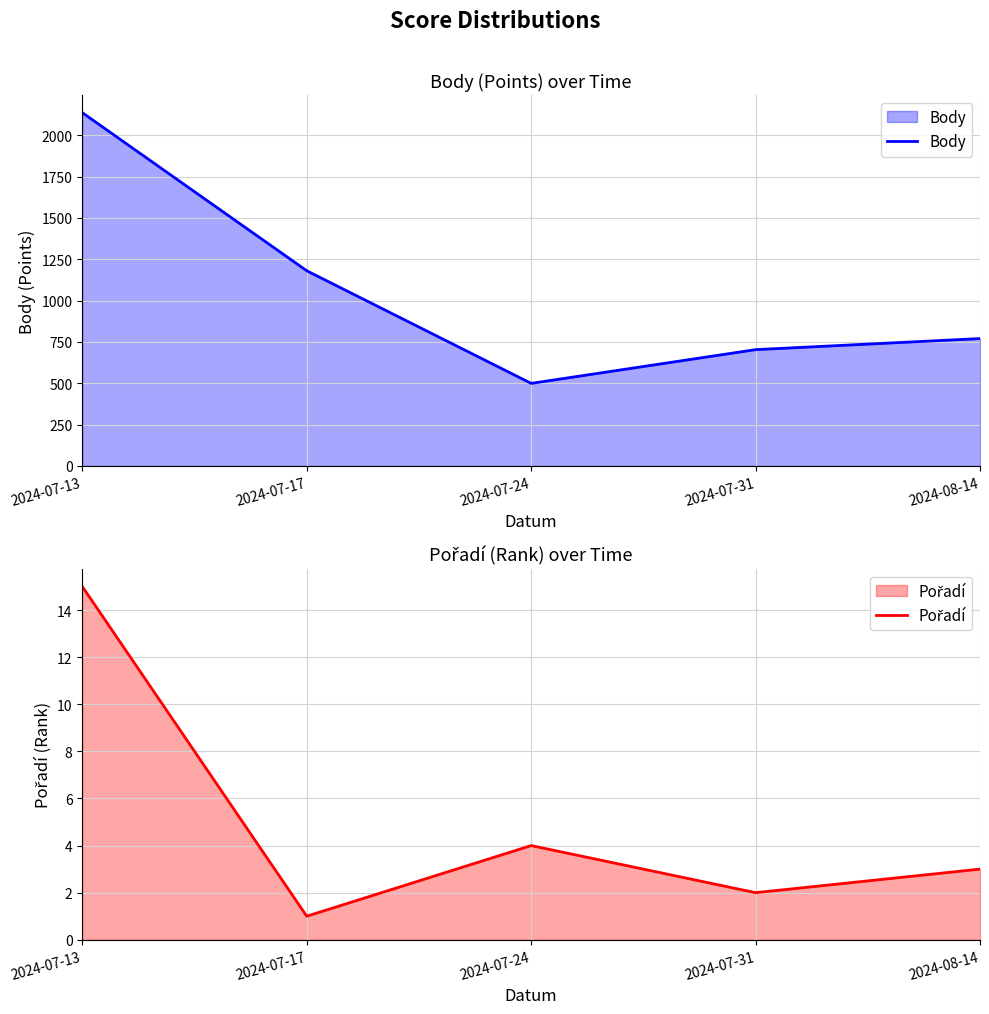

Is it true that Body equals 1596 at 2024-07-17?

False